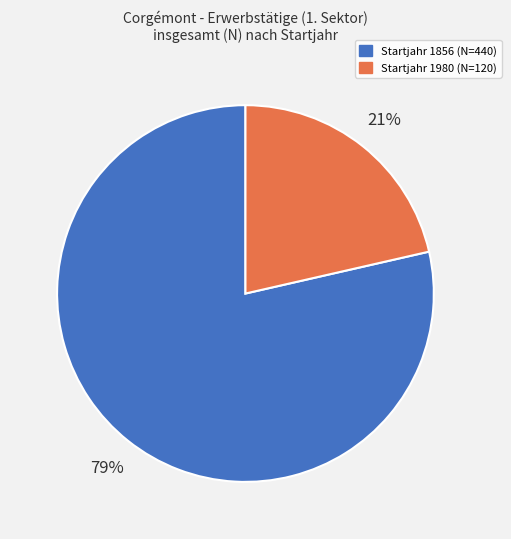

How many slices are in this pie chart?

2